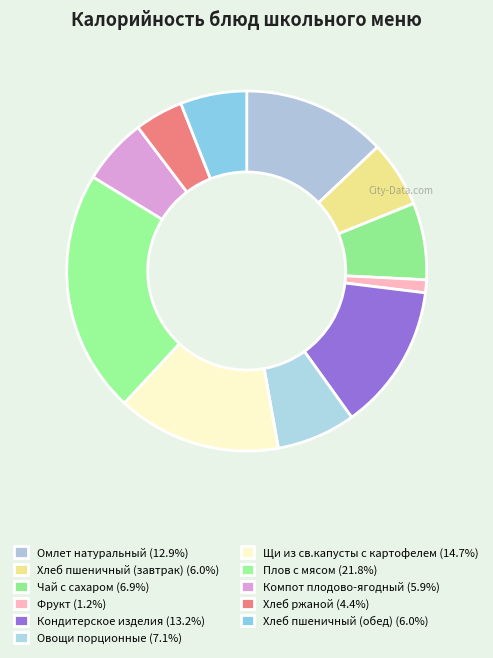

Count the number of slices in the pie.

11